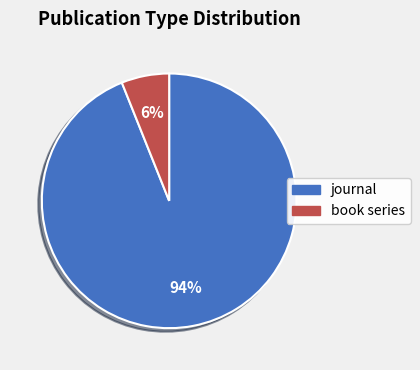

Do book series and journal together represent more than half of the pie?

Yes